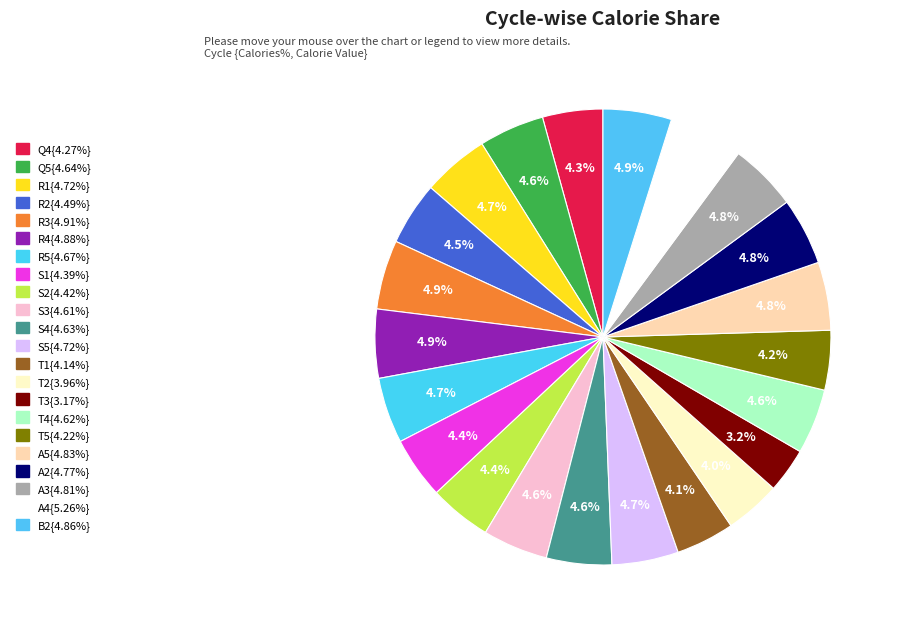

Rank the categories by value from highest to lowest.

A4, R3, R4, B2, A5, A3, A2, R1, S5, R5, Q5, S4, T4, S3, R2, S2, S1, Q4, T5, T1, T2, T3